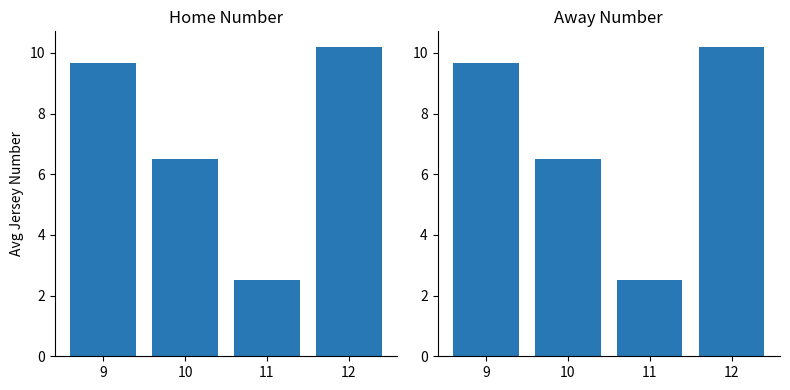

How many data points does each series have?

4